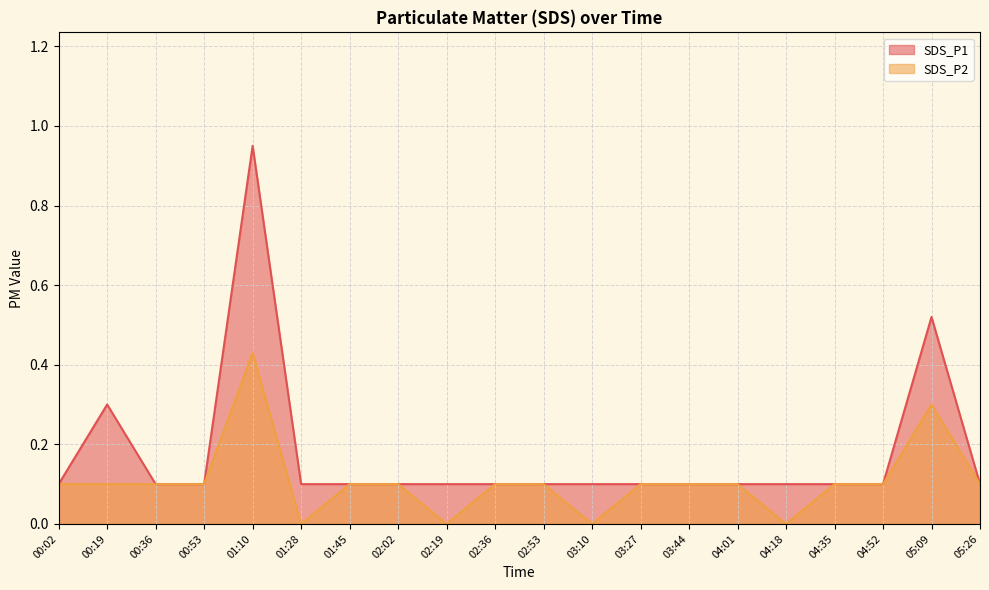

Reading right to left, transcribe all the data shown in this chart.

SDS_P1: 05:26=0.1	05:09=0.5	04:52=0.1	04:35=0.1	04:18=0.1	04:01=0.1	03:44=0.1	03:27=0.1	03:10=0.1	02:53=0.1	02:36=0.1	02:19=0.1	02:02=0.1	01:45=0.1	01:28=0.1	01:10=0.9	00:53=0.1	00:36=0.1	00:19=0.3	00:02=0.1
SDS_P2: 05:26=0.1	05:09=0.3	04:52=0.1	04:35=0.1	04:18=0.0	04:01=0.1	03:44=0.1	03:27=0.1	03:10=0.0	02:53=0.1	02:36=0.1	02:19=0.0	02:02=0.1	01:45=0.1	01:28=0.0	01:10=0.4	00:53=0.1	00:36=0.1	00:19=0.1	00:02=0.1